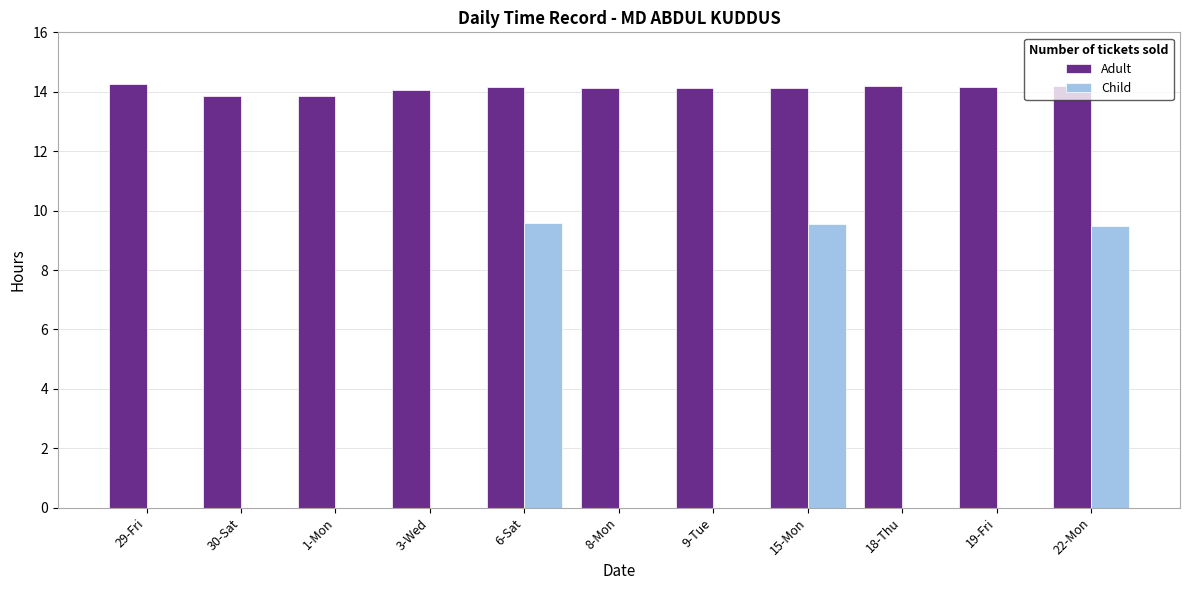

How many series are shown in this chart?

2